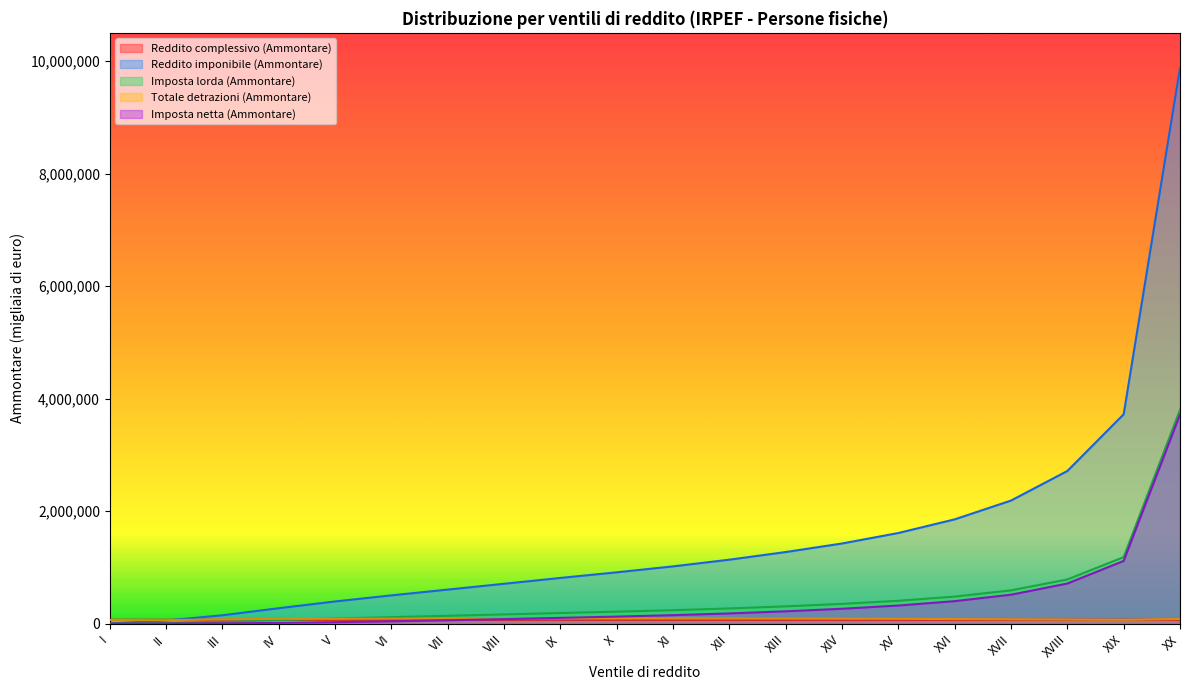

Which series has the largest total across all categories?

Reddito imponibile (Ammontare)